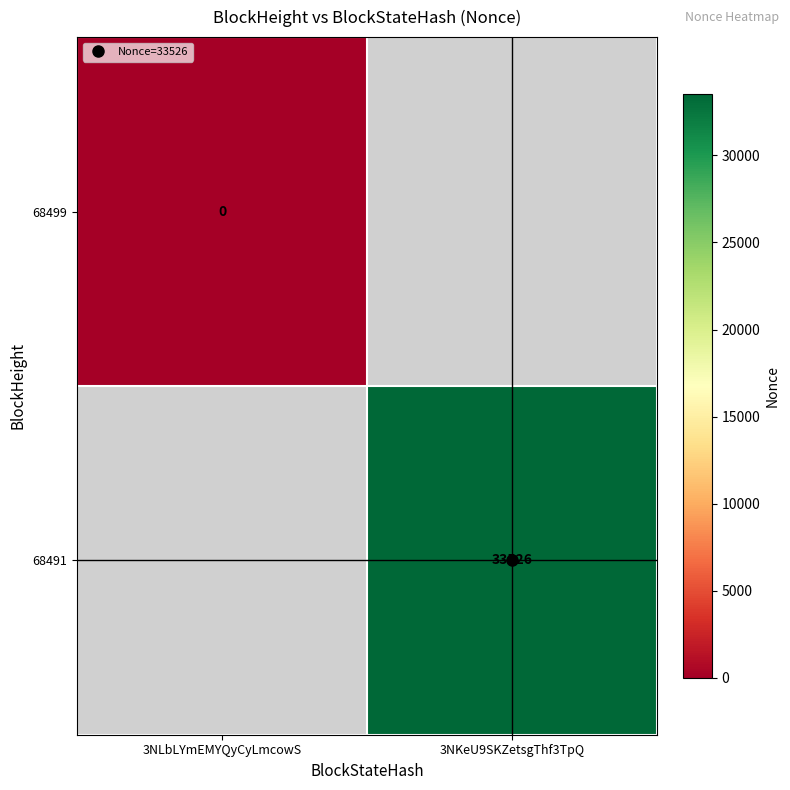

True or false: 68491 has a value of 21437.1 at 3NKeU9SKZetsgThf3TpQ.

False